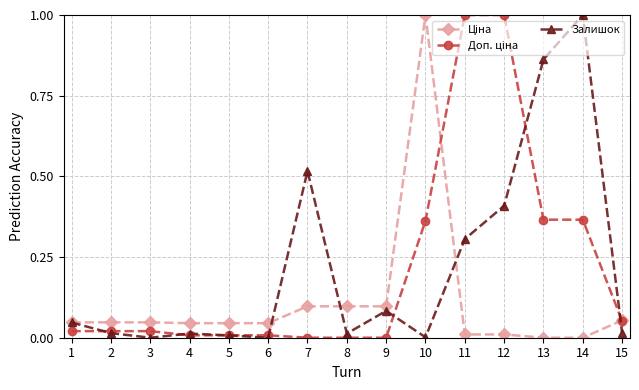

Which series changed the most between 3 and 7?

Залишок